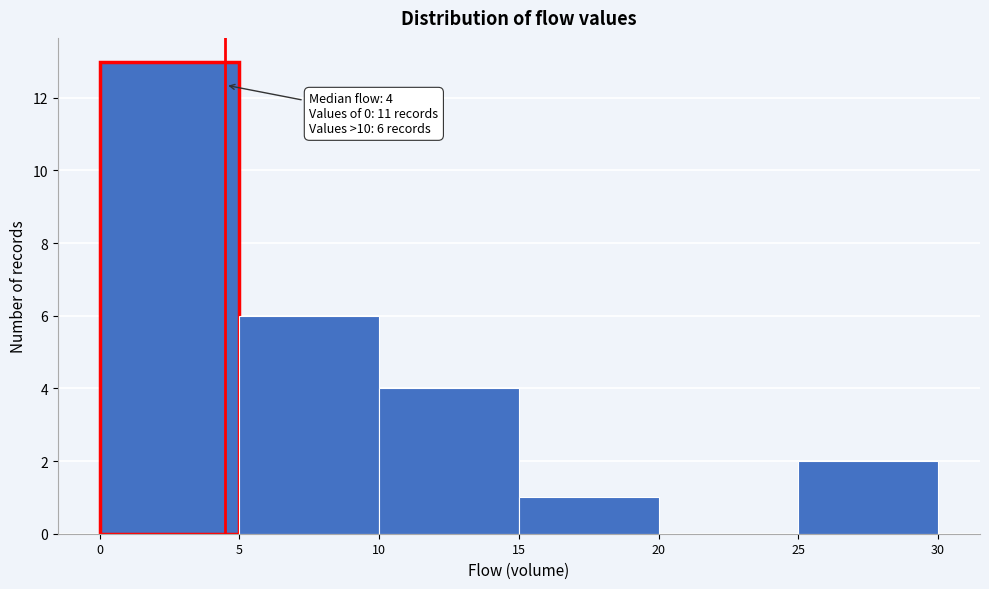

Which range on the x-axis has the tallest bar?

0 to 5